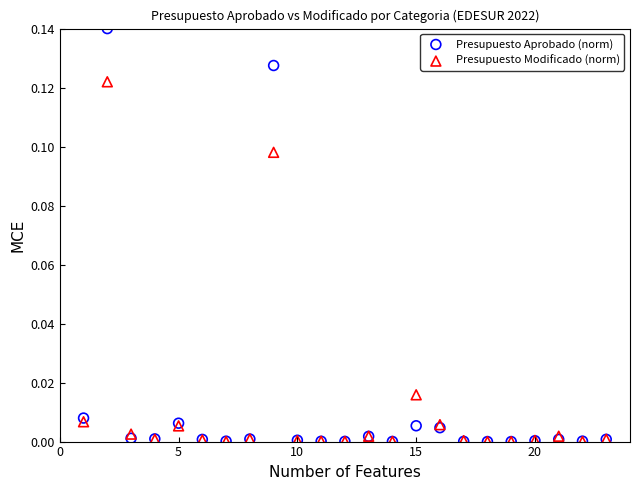

What are all the series names shown in the legend?

Presupuesto Aprobado (norm), Presupuesto Modificado (norm)